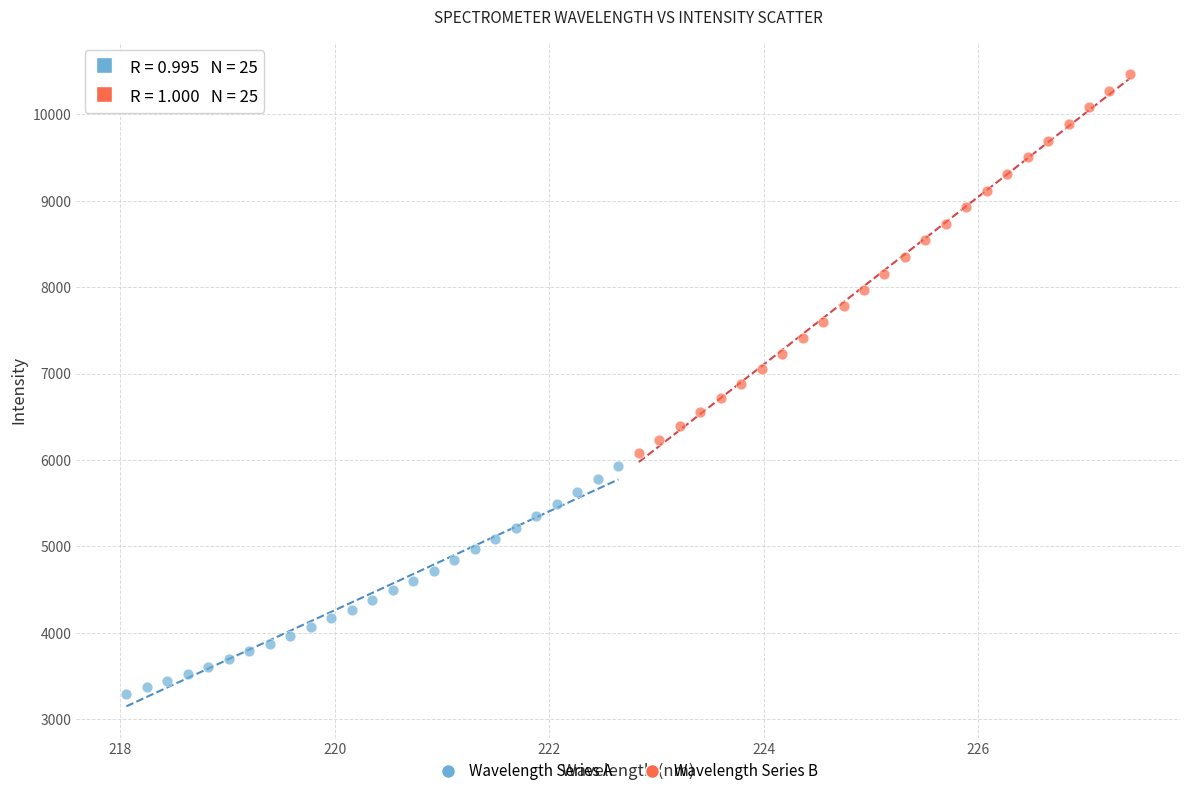

Which series has the largest Y range (max minus min)?

Wavelength Series B